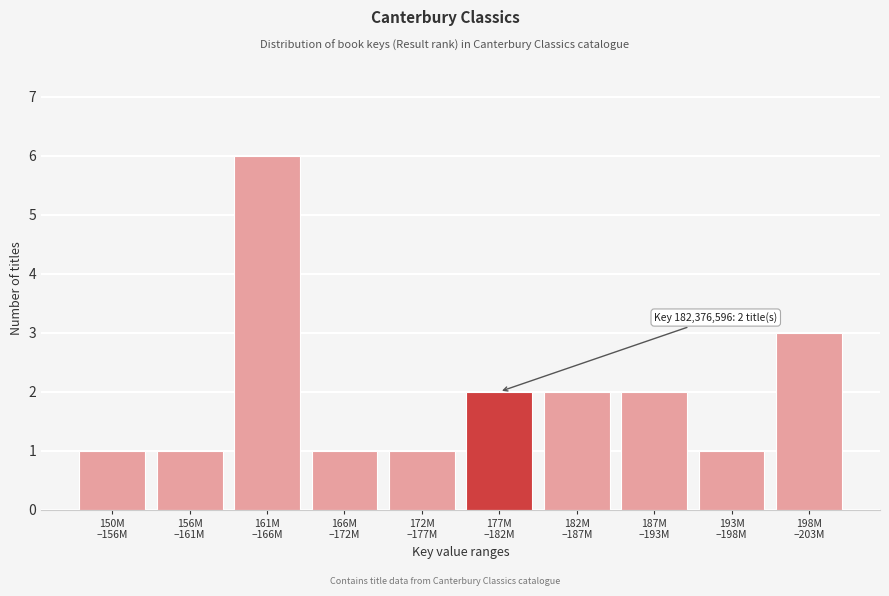

Reading right to left, transcribe all the data shown in this chart.

3	1	2	2	2	1	1	6	1	1